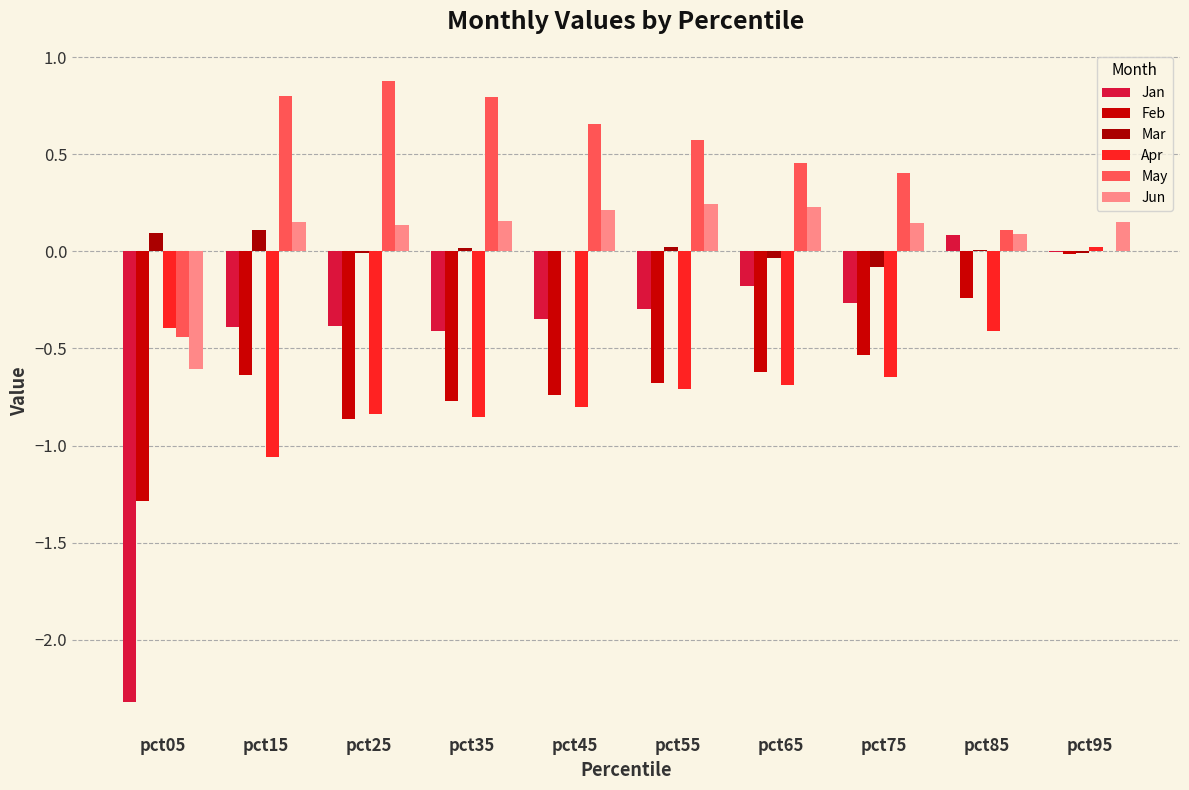

Where does the Mar series first go above 0?

pct05